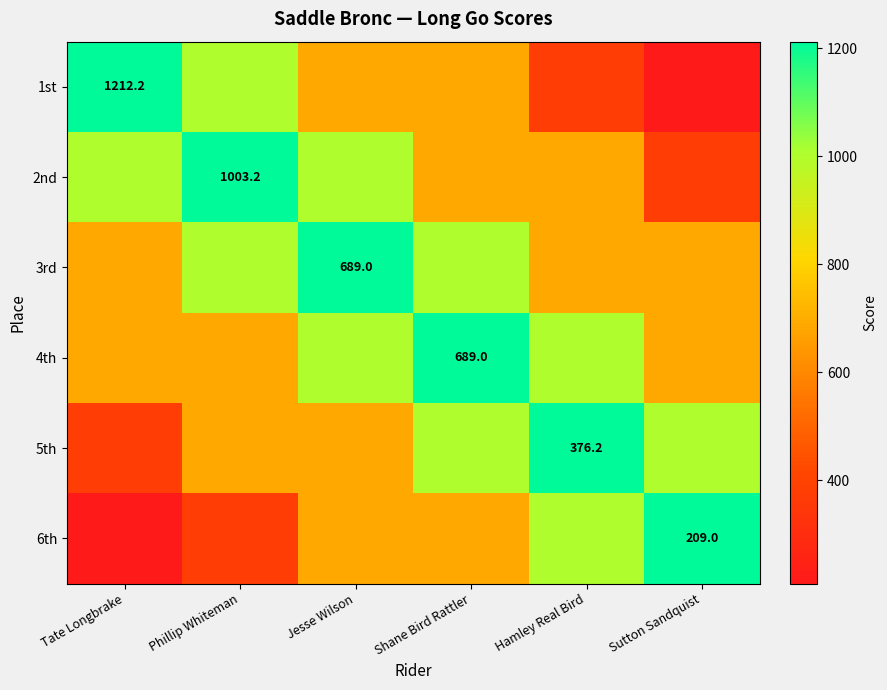

The 1st series shows 1212.2 at Tate Longbrake. True or false?

True